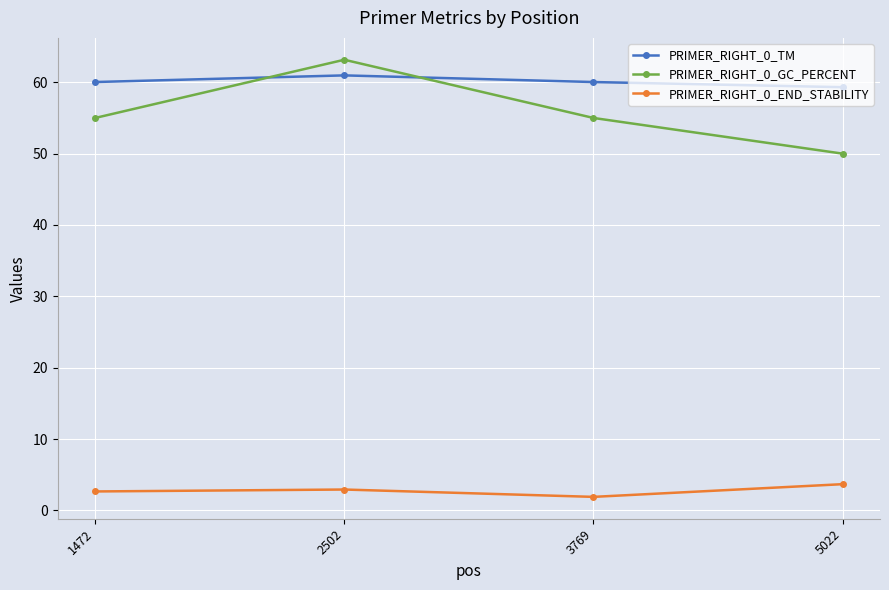

Reading left to right, extract all data points from this chart.

PRIMER_RIGHT_0_TM: 1472=60.0	2502=61.0	3769=60.0	5022=59.3
PRIMER_RIGHT_0_GC_PERCENT: 1472=55.0	2502=63.2	3769=55.0	5022=50.0
PRIMER_RIGHT_0_END_STABILITY: 1472=2.7	2502=2.9	3769=1.9	5022=3.7